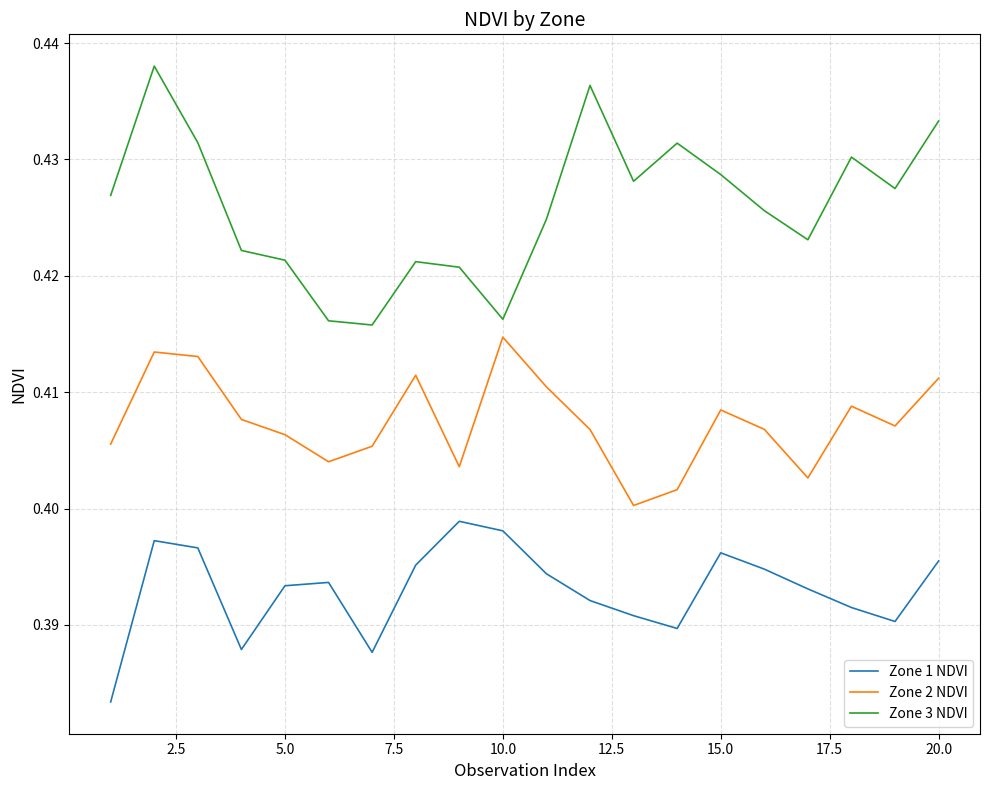

How many lines are shown in the chart?

3